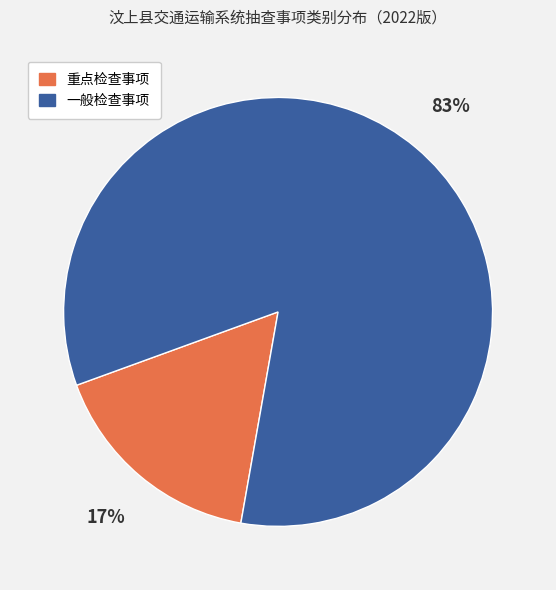

To the nearest percent, what is the average slice percentage?

50%